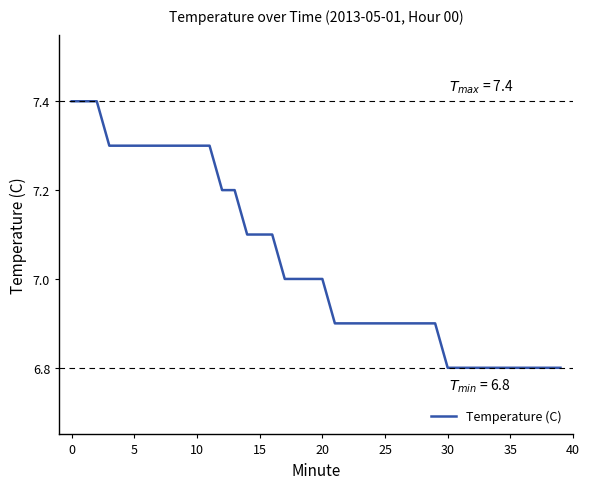

What is the greatest value displayed?

7.4